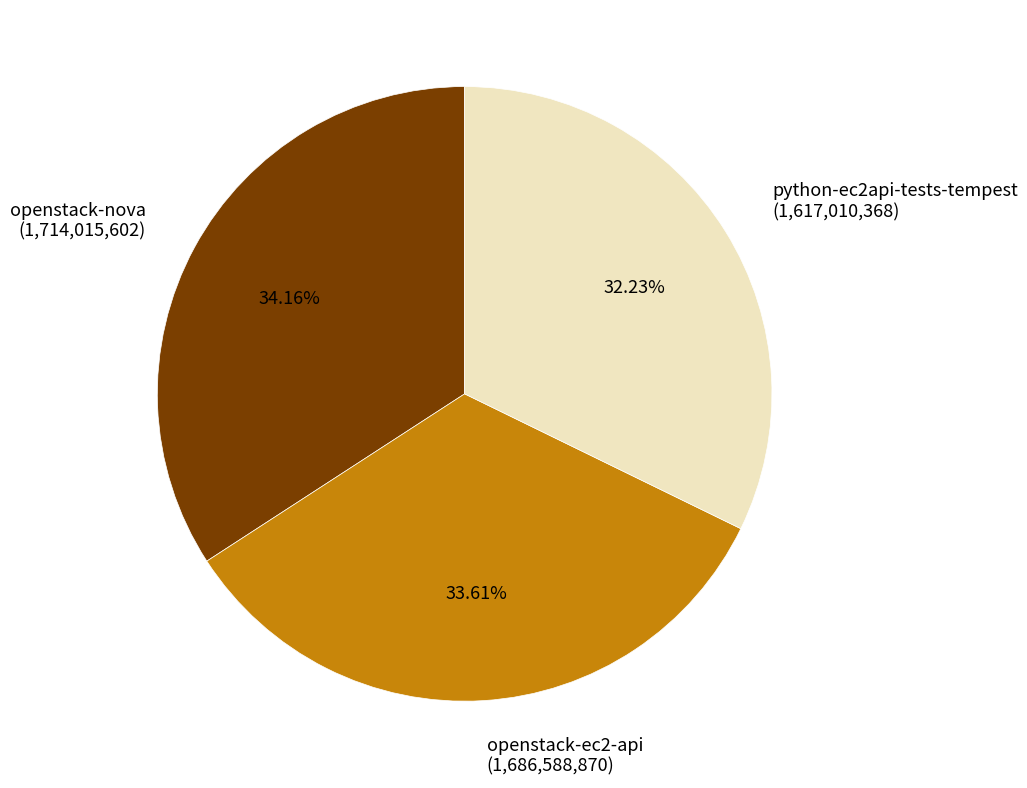

Rank the categories by value from lowest to highest.

python-ec2api-tests-tempest, openstack-ec2-api, openstack-nova